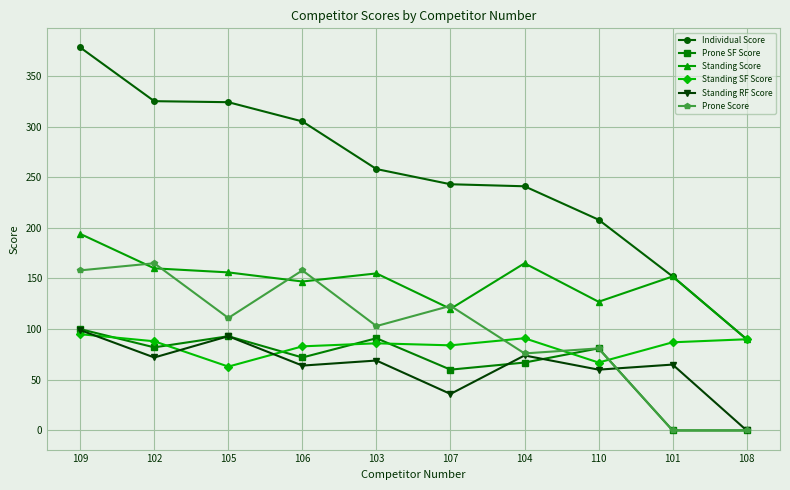

What is the maximum value shown in the chart?

378